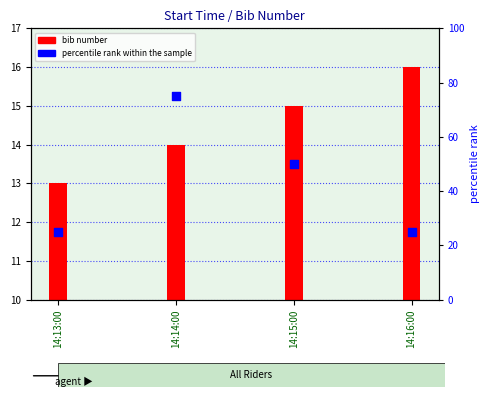

Which series reaches the maximum Y coordinate?

percentile rank within the sample